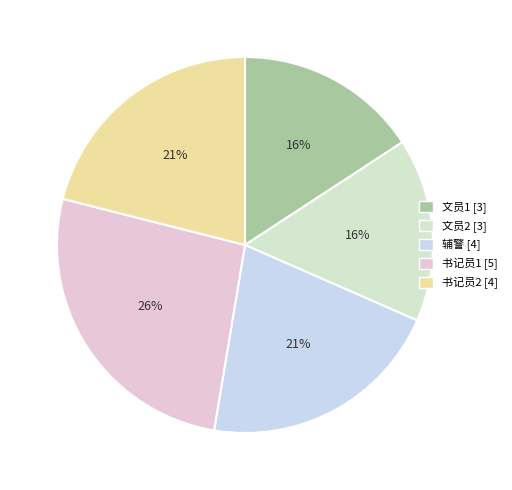

Is it true that 书记员1 is 20% of the pie?

False